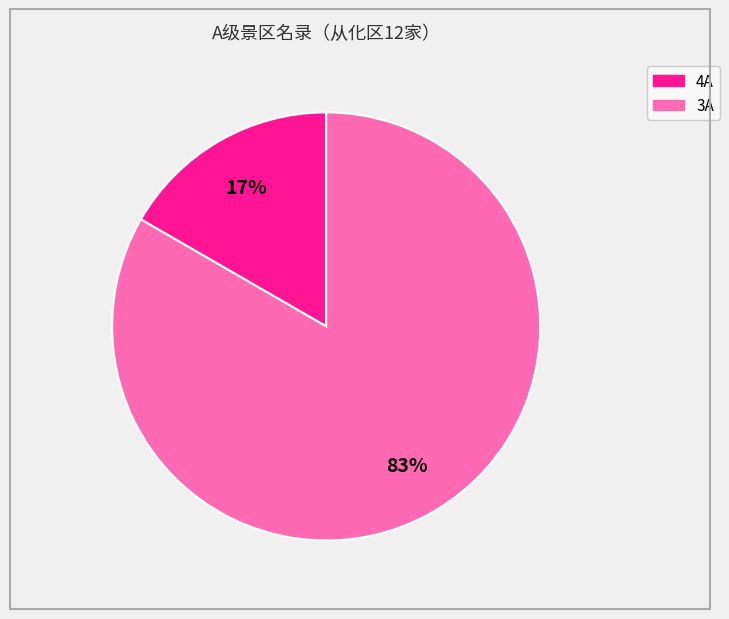

What is the largest slice in the pie chart?

3A